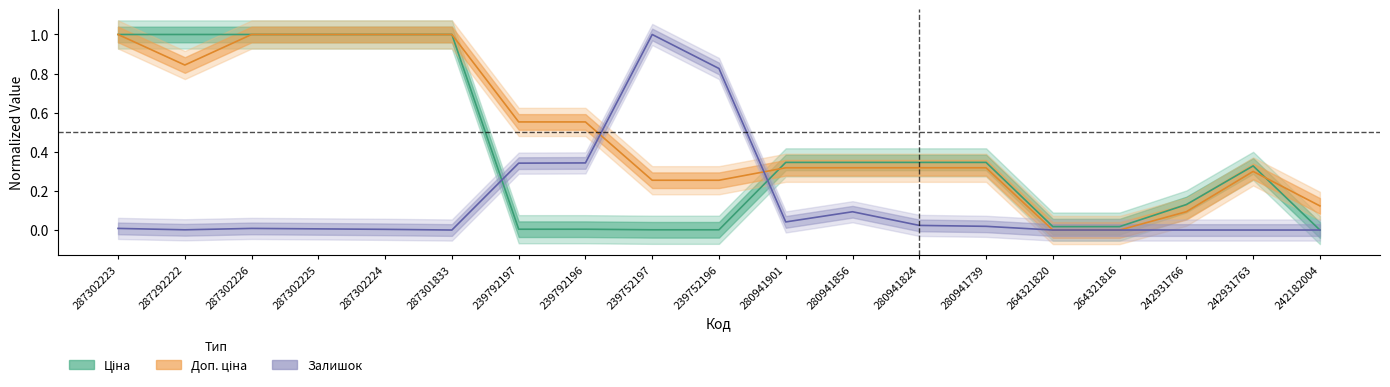

At which category does Ціна reach its first local peak?

242931763